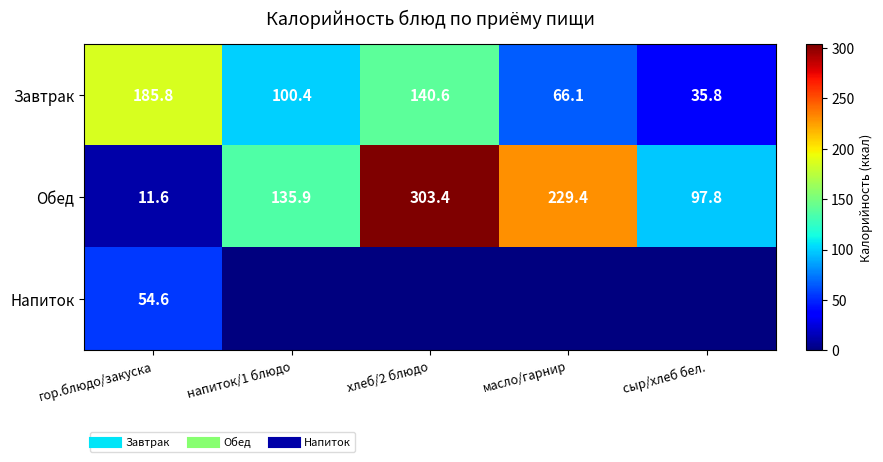

Between напиток/1 блюдо and гор.блюдо/закуска, which is larger?

гор.блюдо/закуска